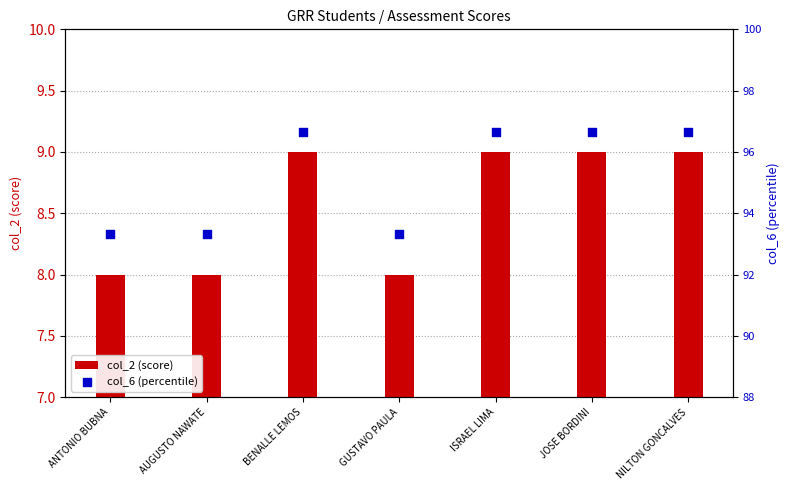

What are all the series names shown in the legend?

col_2 (score), col_6 (percentile)